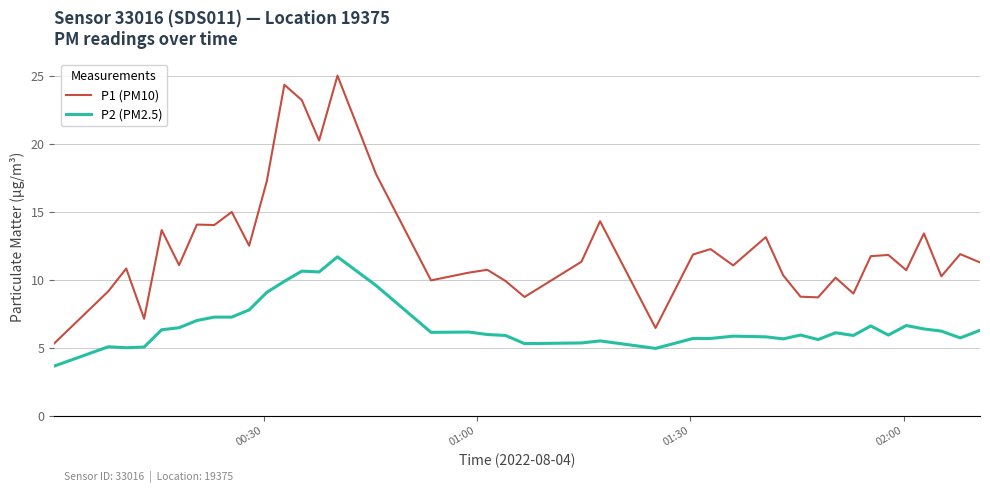

At how many categories does at least one series exceed 22?

3